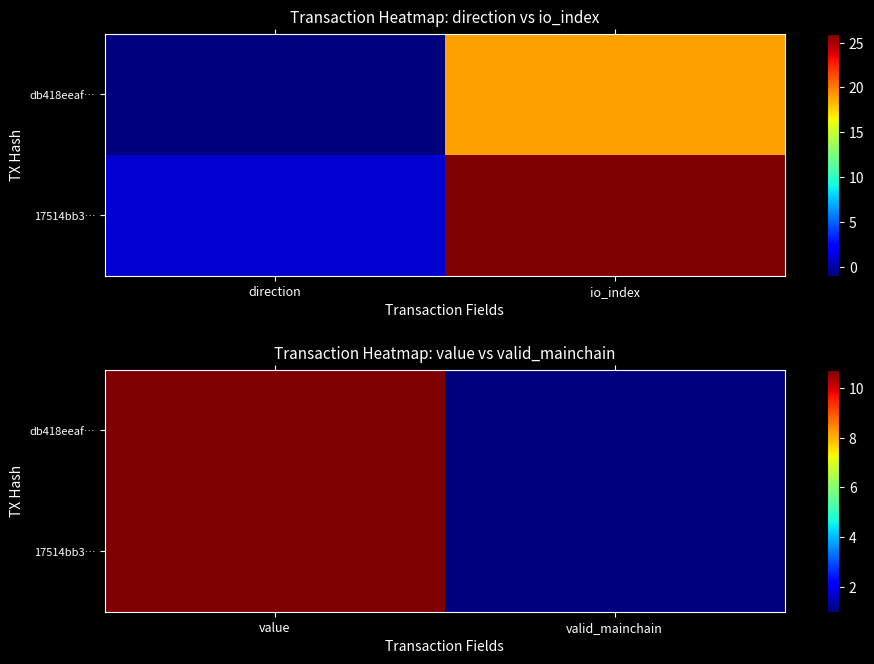

At value, list the series in order from smallest to largest.

db418eeaf…, 17514bb3…